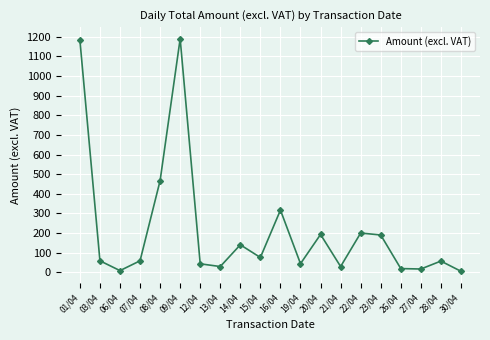

Does the chart display data point markers on the line(s)?

Yes